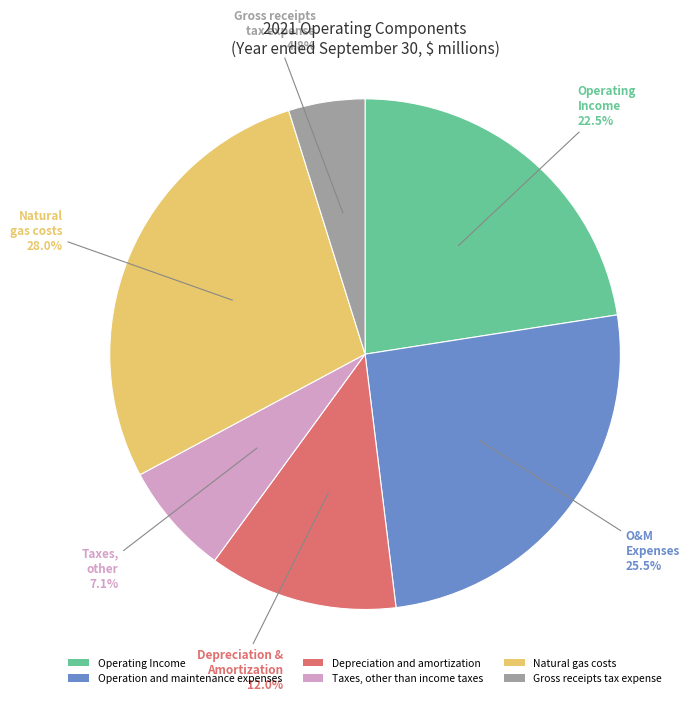

True or false: Depreciation and amortization accounts for 3% of the total.

False